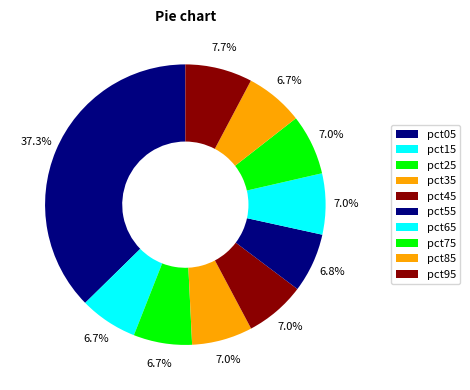

How many slices are in this pie chart?

10